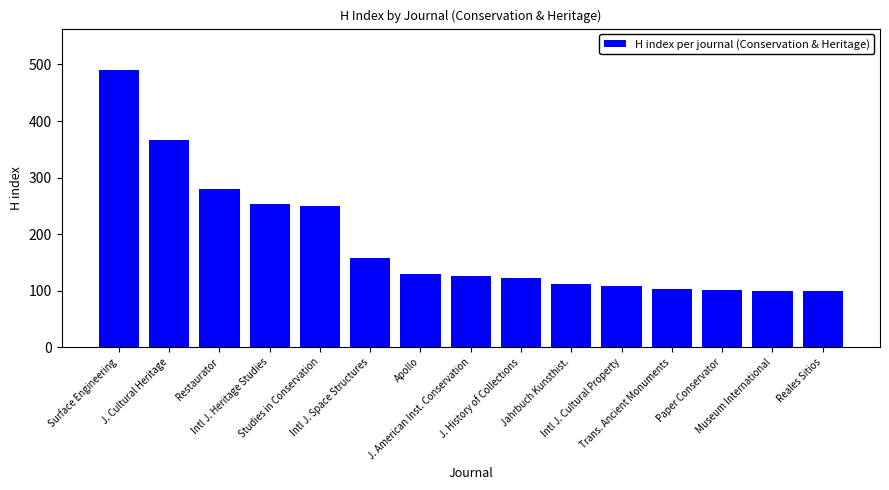

What is the average value?

186